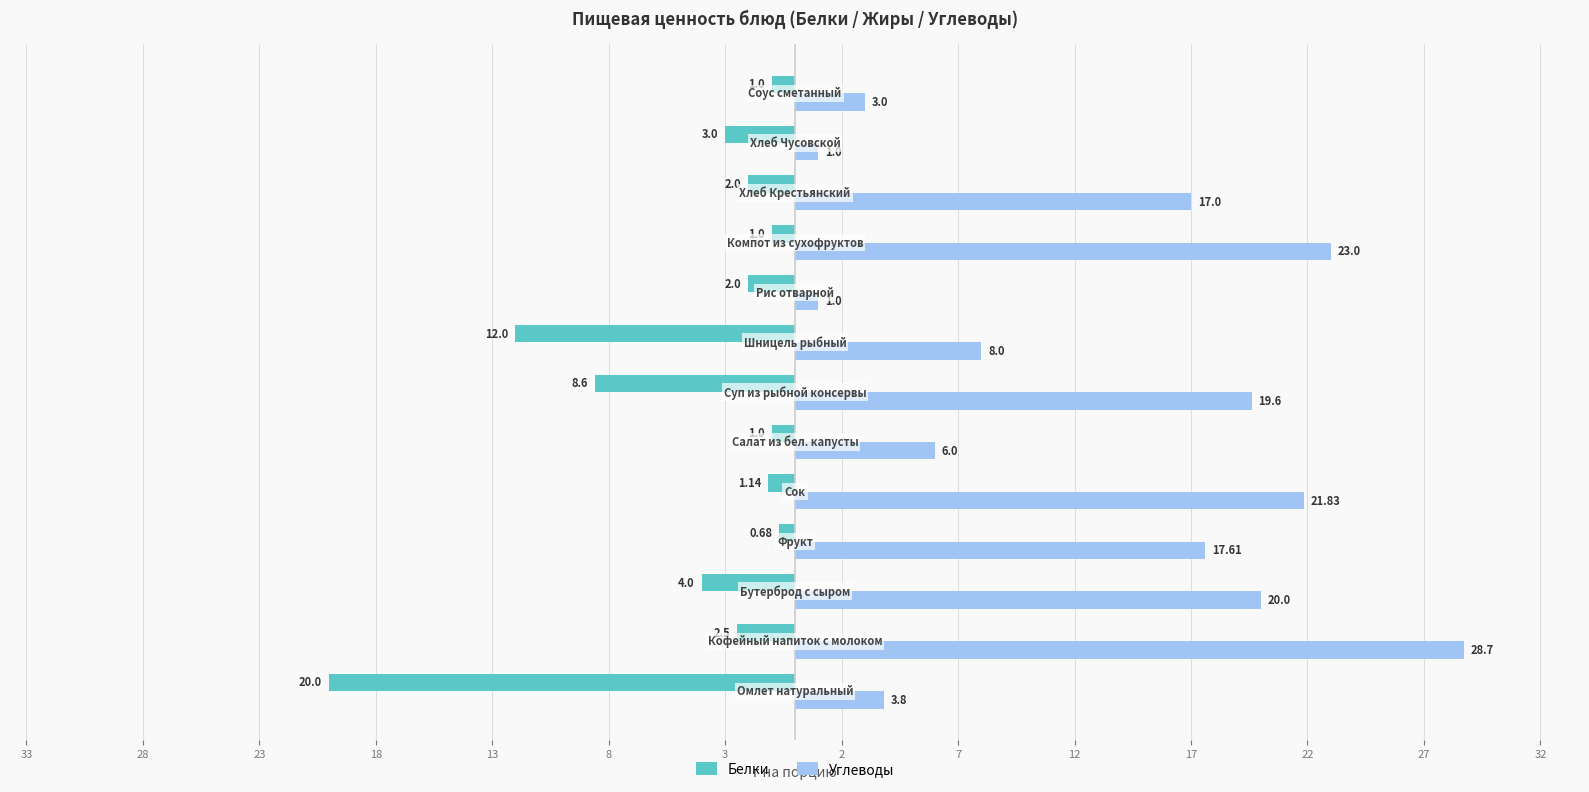

What is the sum of all Углеводы values?

170.5